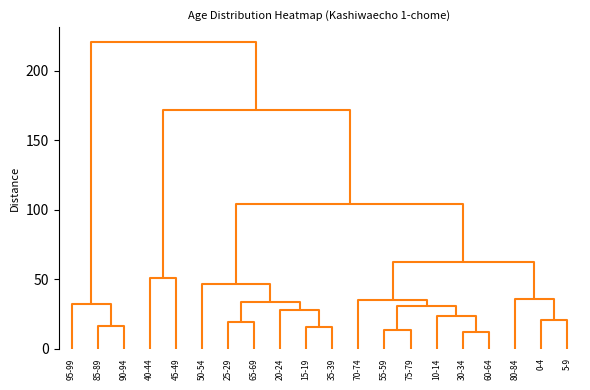

Is it true that 55-59 equals 13 at 2?

False